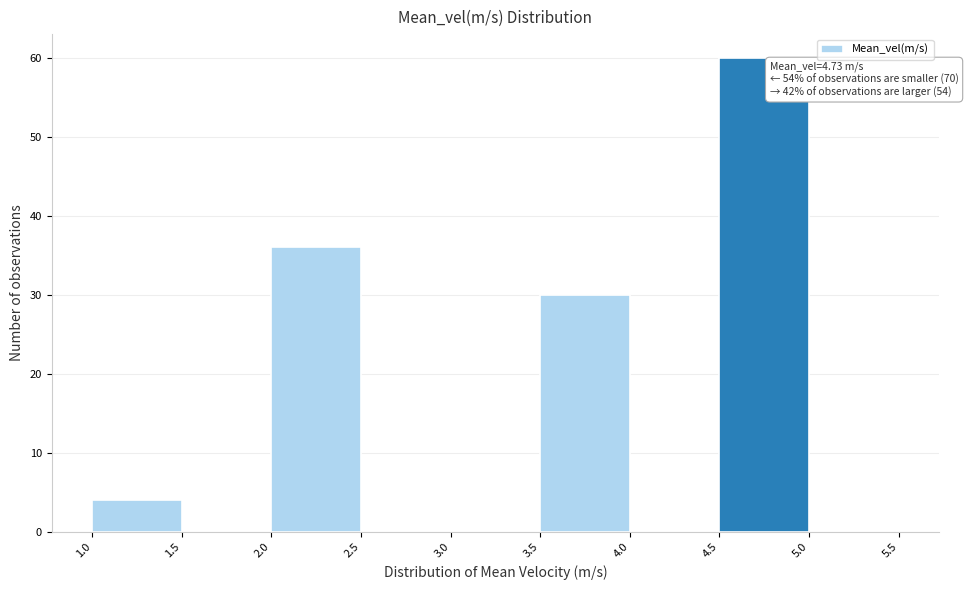

Over which range of the x-axis is the bar tallest?

4.5 to 5.0